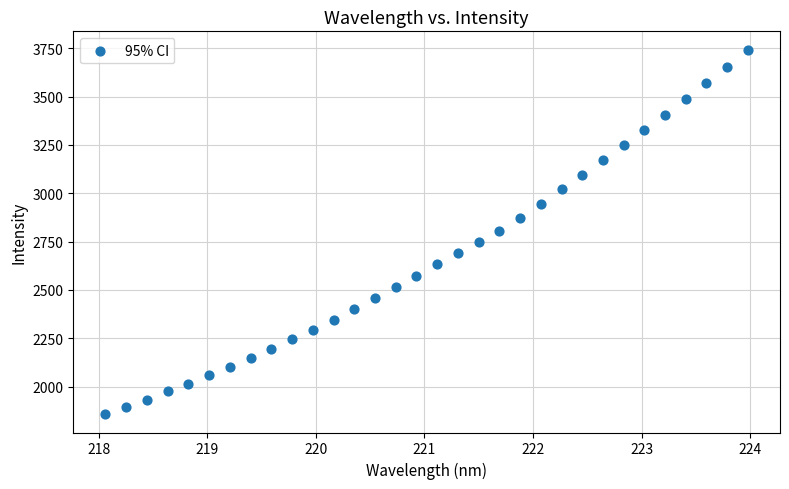

What is the range of Y values (max minus min)?

1886.7